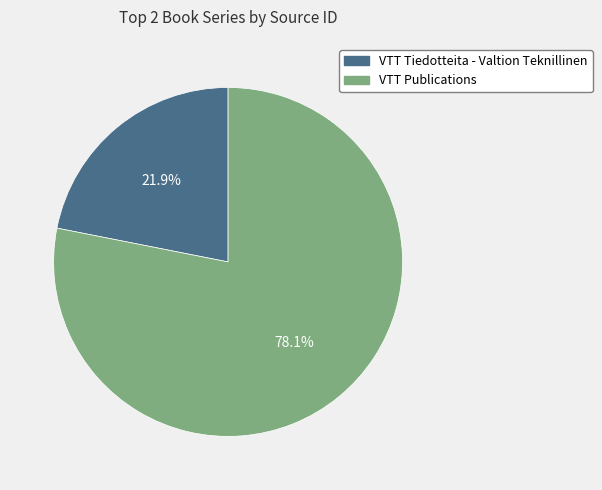

Does VTT Tiedotteita - Valtion Teknillinen account for over 50% of the chart?

No